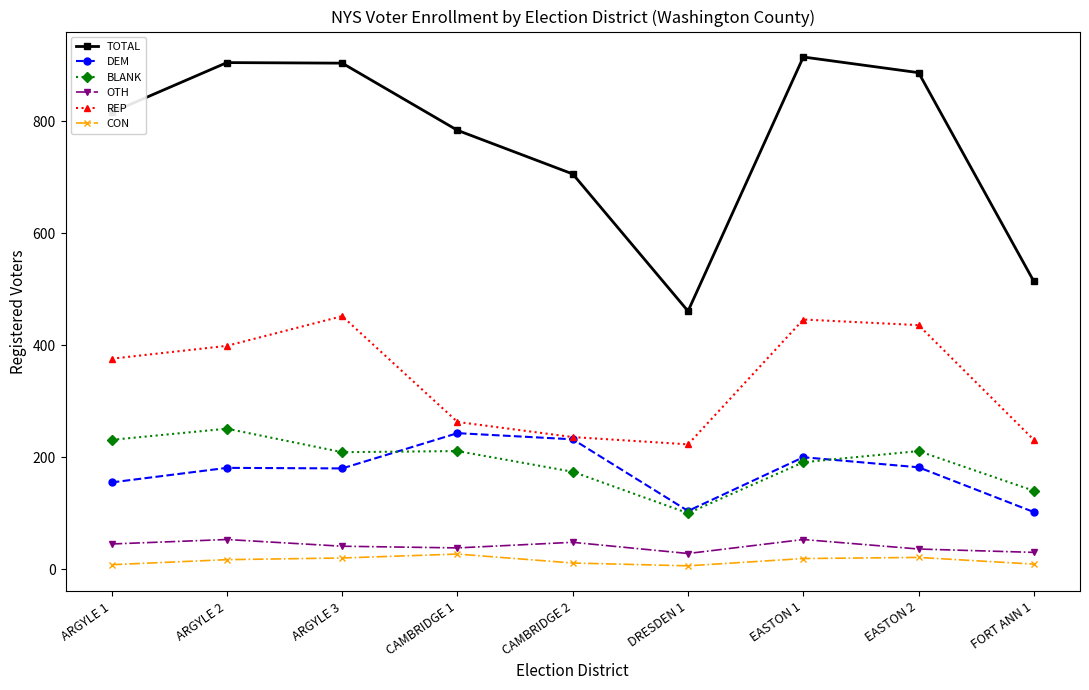

True or false: REP and OTH cross at least once.

False